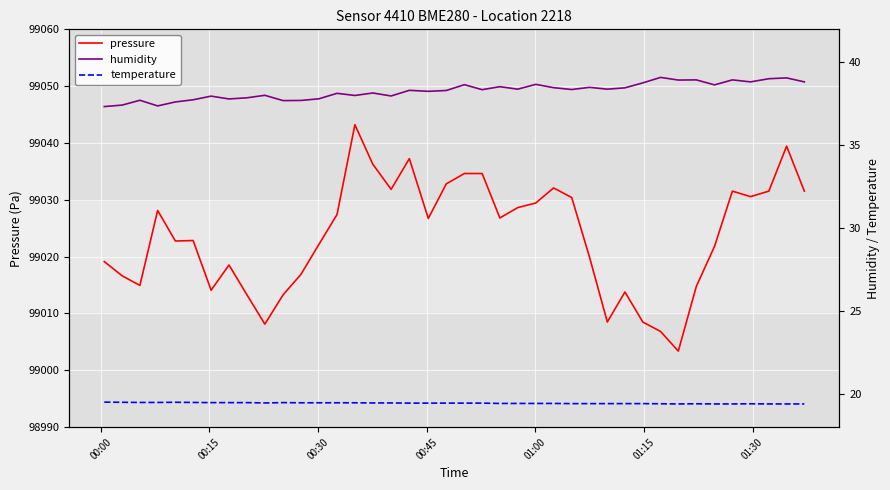

What is the value of the temperature point at the 13th from the left?

19.5